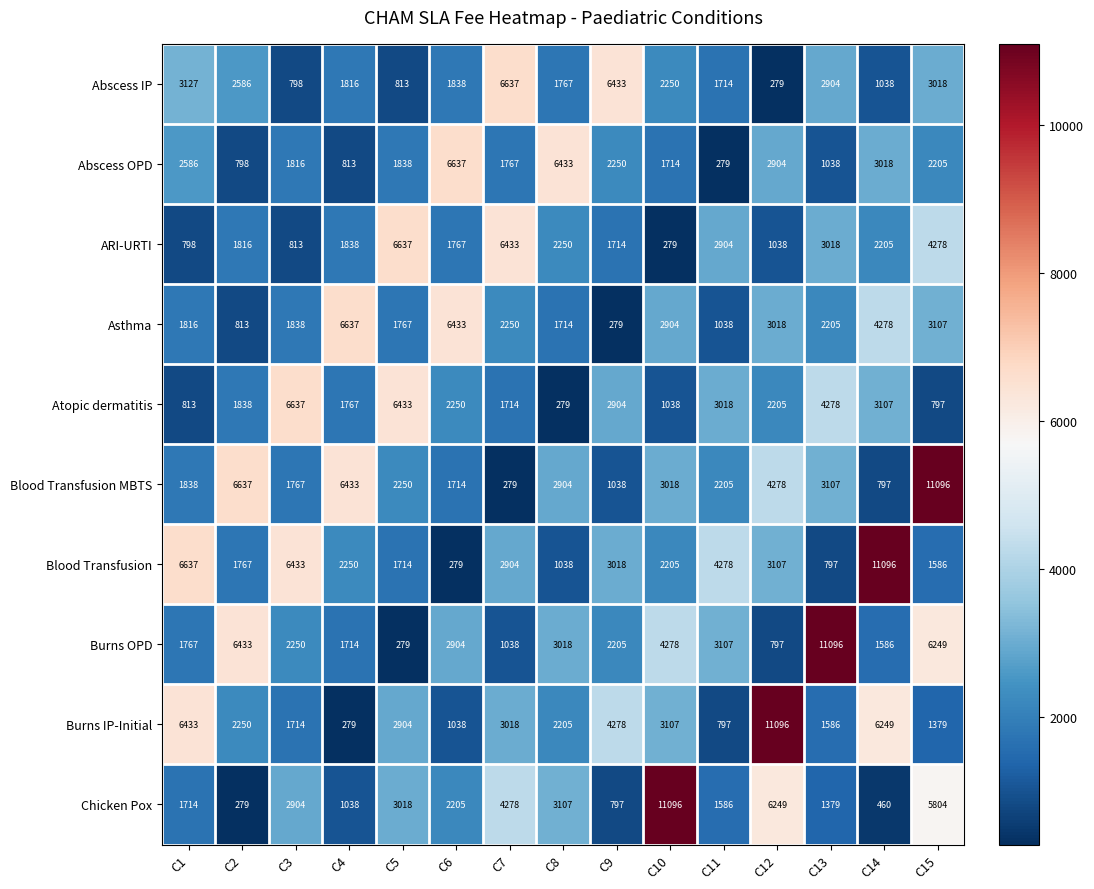

Which series changed the most between C2 and C10?

Chicken Pox